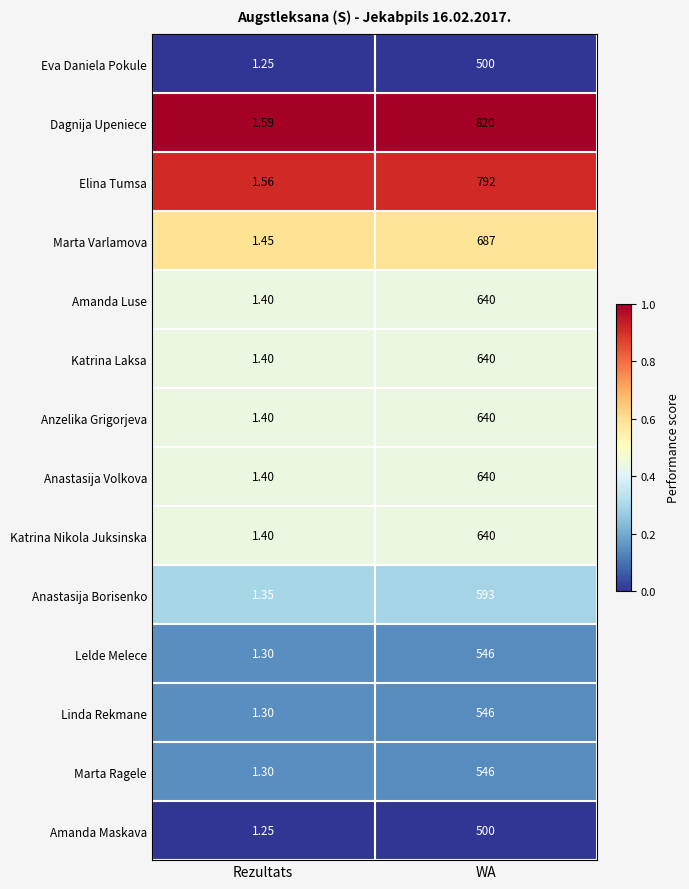

What is the greatest value displayed?

820.0